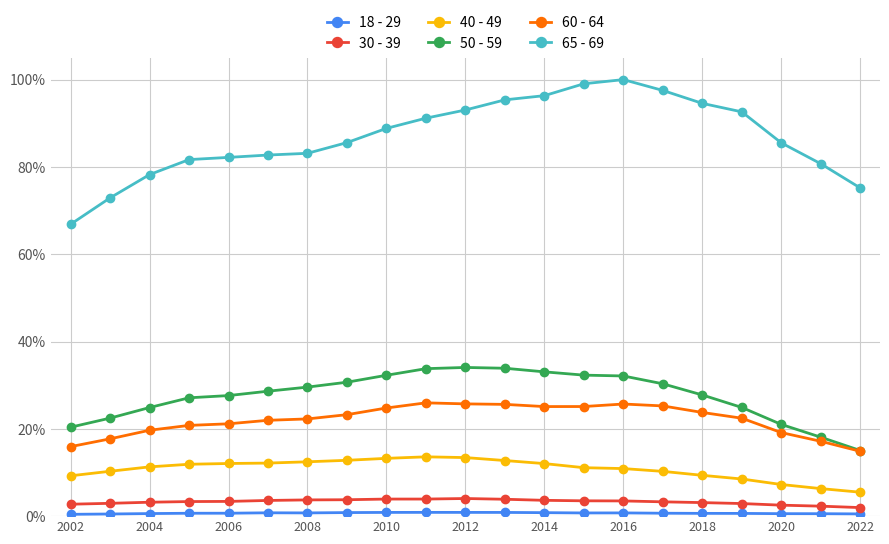

Between 2004 and 18, which is larger?

18